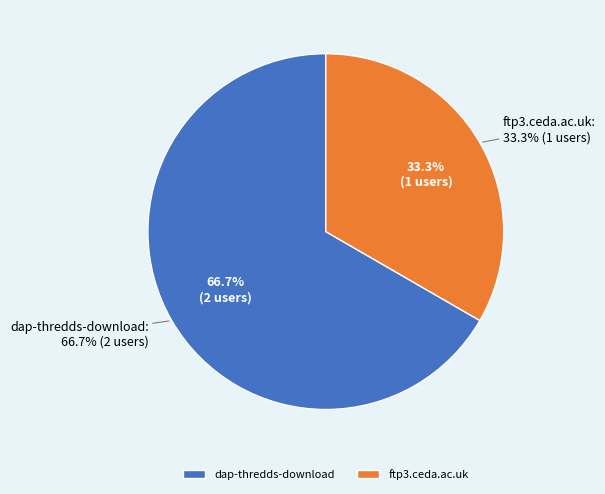

Is it true that dap-thredds-download is 67% of the pie?

True